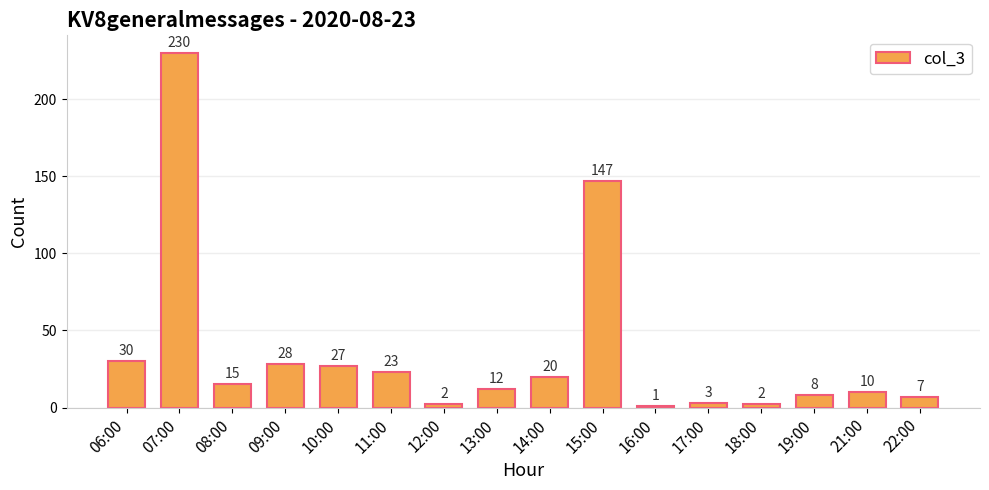

What is the average value?

35